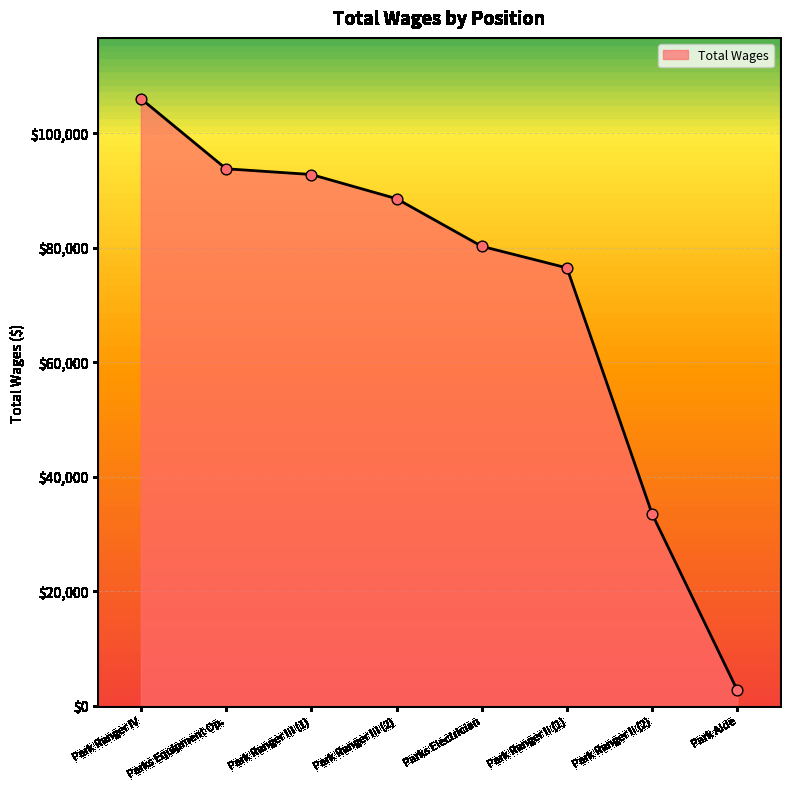

Between Park Ranger III (1) and Park Ranger III (2), which is larger?

Park Ranger III (1)